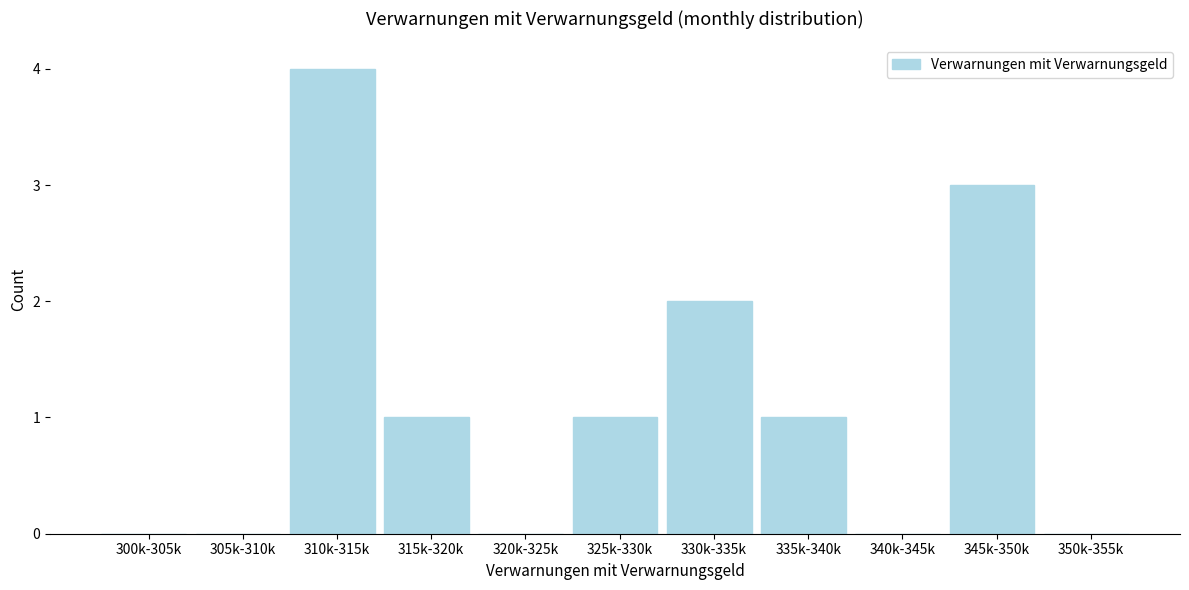

Reading left to right, what are all the values shown in this chart?

300k-305k=0	305k-310k=0	310k-315k=4	315k-320k=1	320k-325k=0	325k-330k=1	330k-335k=2	335k-340k=1	340k-345k=0	345k-350k=3	350k-355k=0